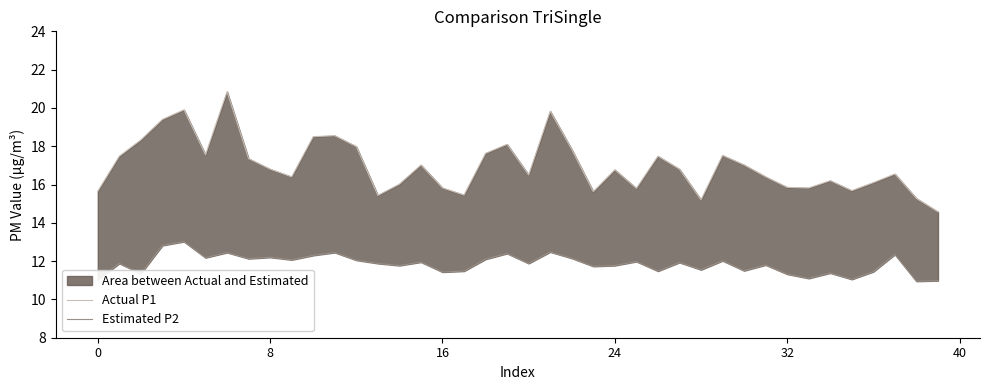

What is the total value across all series at 39?

25.6